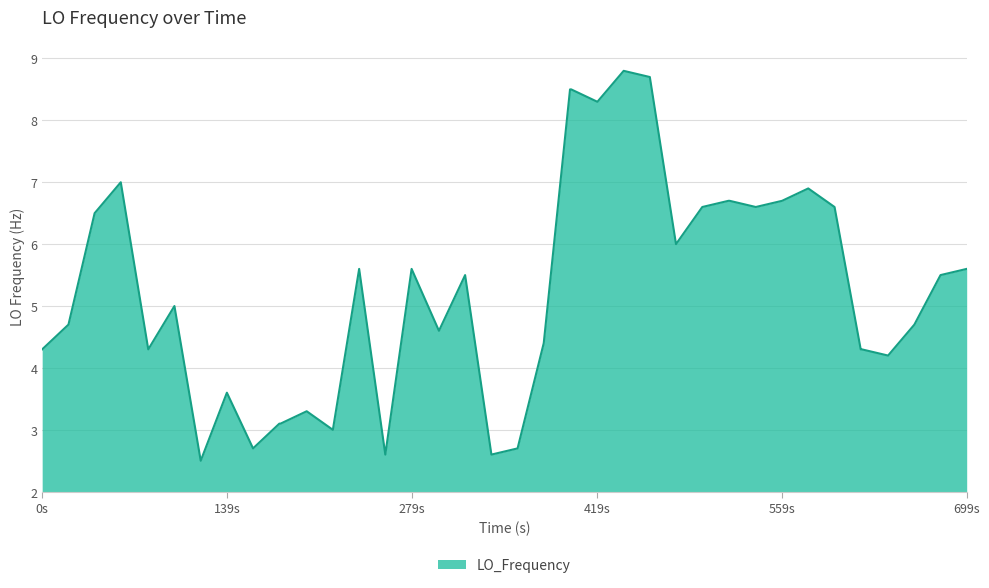

Reading left to right, list all the values displayed in this chart.

4.3	4.7	6.5	7.0	4.3	5.0	2.5	3.6	2.7	3.1	3.1	3.3	3.0	5.6	2.6	5.6	4.6	5.5	2.6	2.7	4.4	8.5	8.5	8.3	8.8	8.7	6.0	6.6	6.7	6.7	6.6	6.7	6.9	6.6	4.3	4.3	4.2	4.7	5.5	5.6